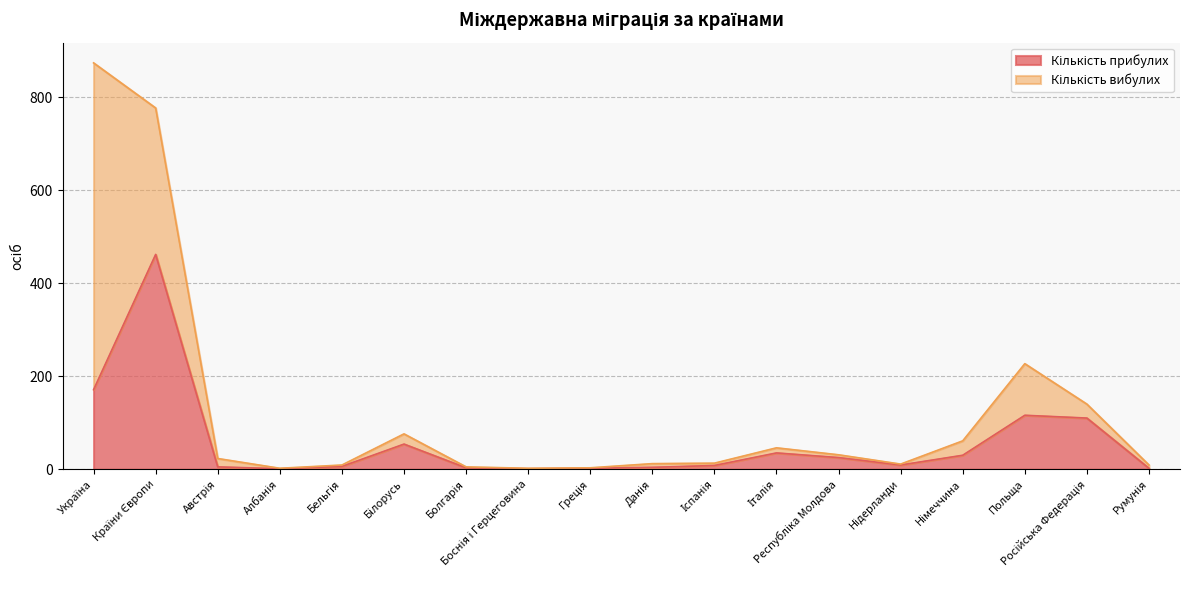

What is the label of the 3rd point from the right?

Польща